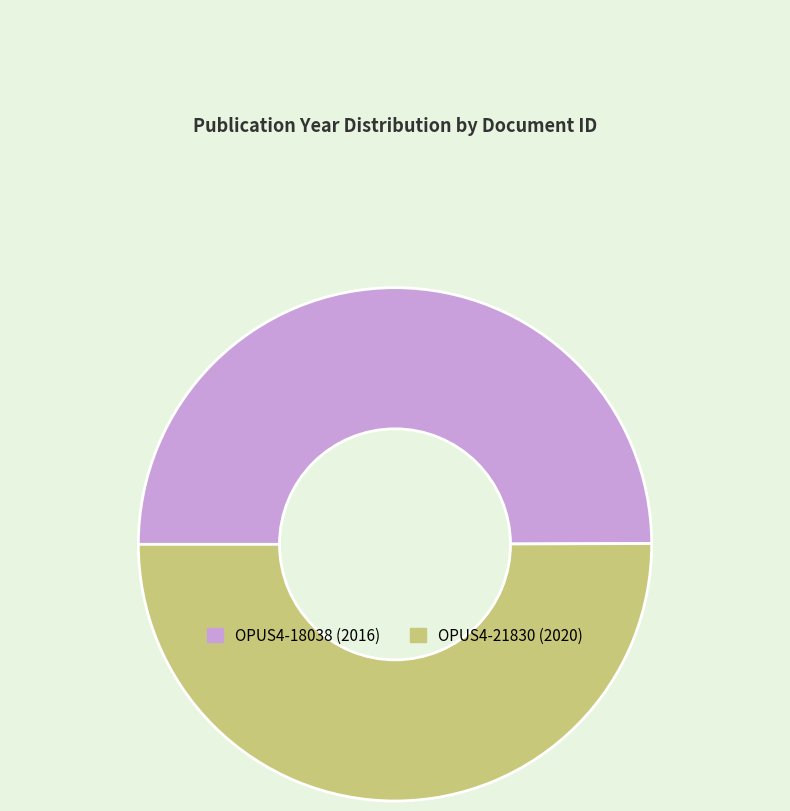

Combined, do OPUS4-21830 (2020) and OPUS4-18038 (2016) account for over 50%?

Yes